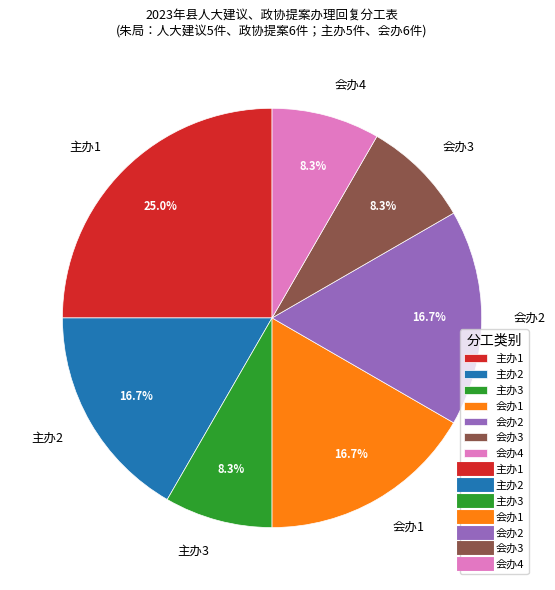

Which category has the biggest portion of the pie?

主办1